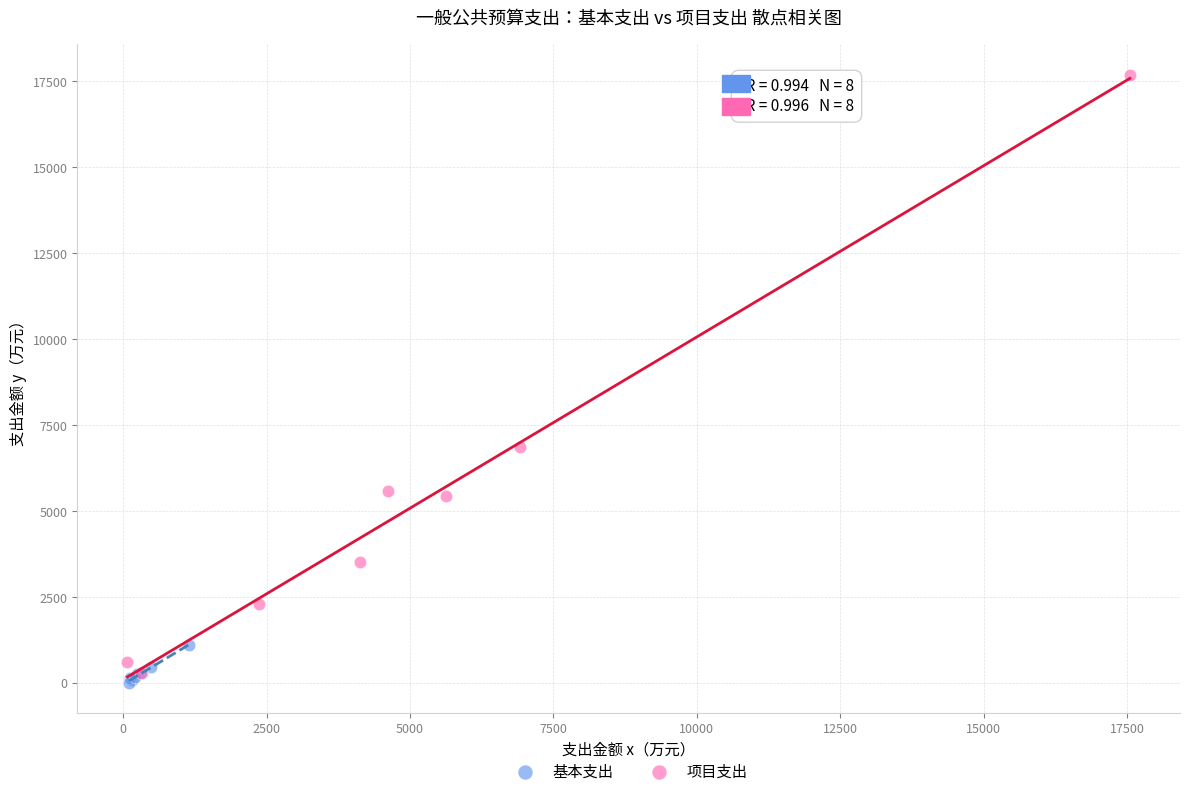

Which series has the largest Y range (max minus min)?

项目支出